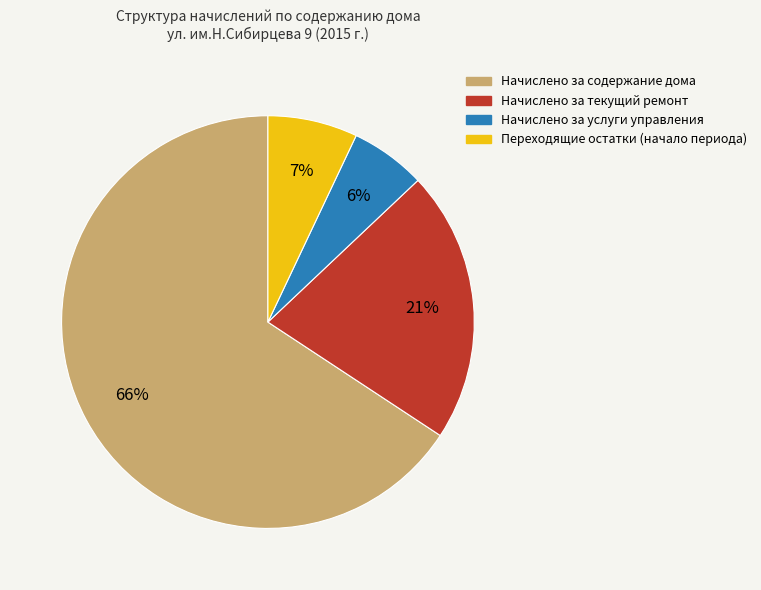

Combined, do Переходящие остатки (начало периода) and Начислено за текущий ремонт account for over 50%?

No